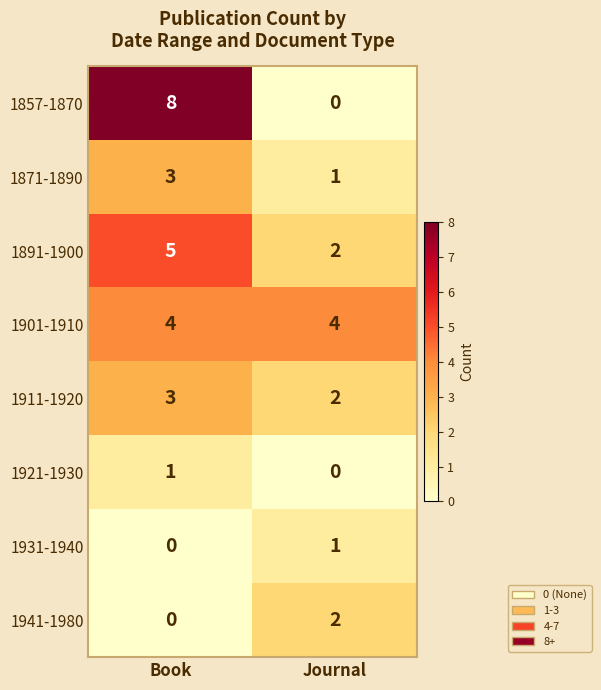

Reading left to right, what are all the values shown in this chart?

1857-1870: Book=8	Journal=0
1871-1890: Book=3	Journal=1
1891-1900: Book=5	Journal=2
1901-1910: Book=4	Journal=4
1911-1920: Book=3	Journal=2
1921-1930: Book=1	Journal=0
1931-1940: Book=0	Journal=1
1941-1980: Book=0	Journal=2